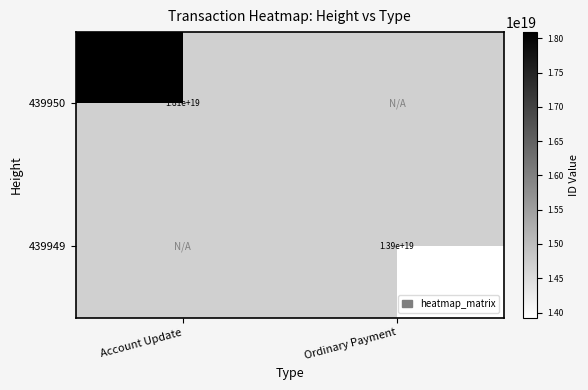

Which has a higher value, Ordinary Payment or Account Update?

Account Update